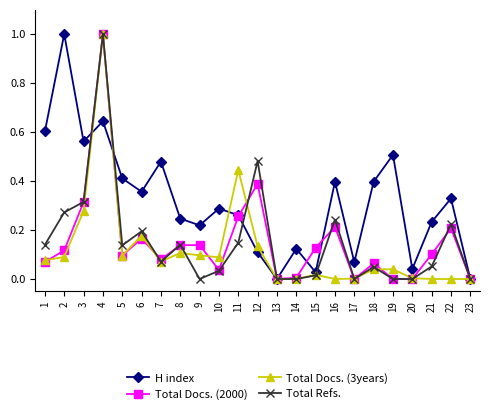

Where is the first local maximum for Total Refs.?

4